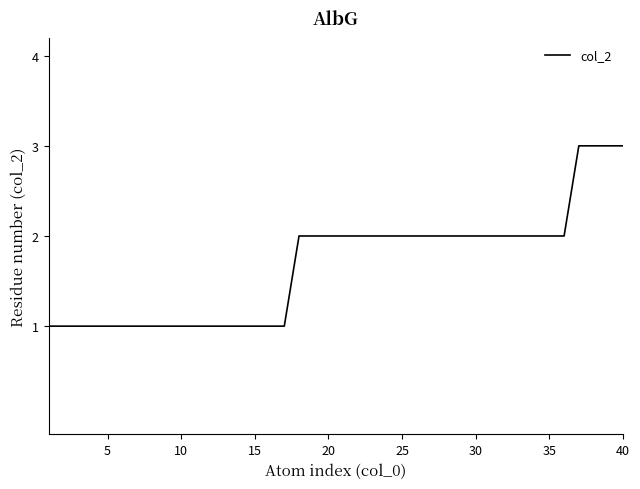

Approximately how many times larger is the value at 30 compared to 20?

1.0